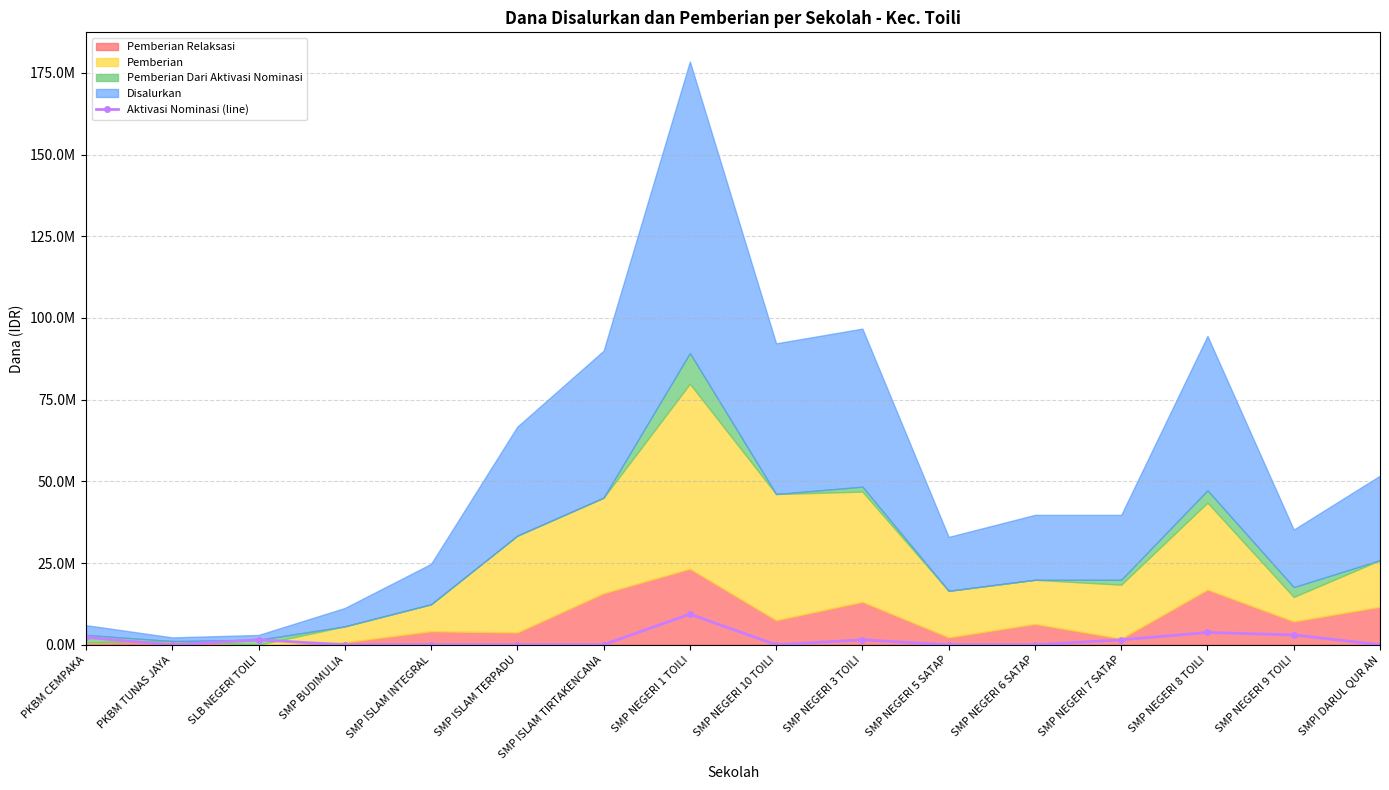

What is the average value?

1429688